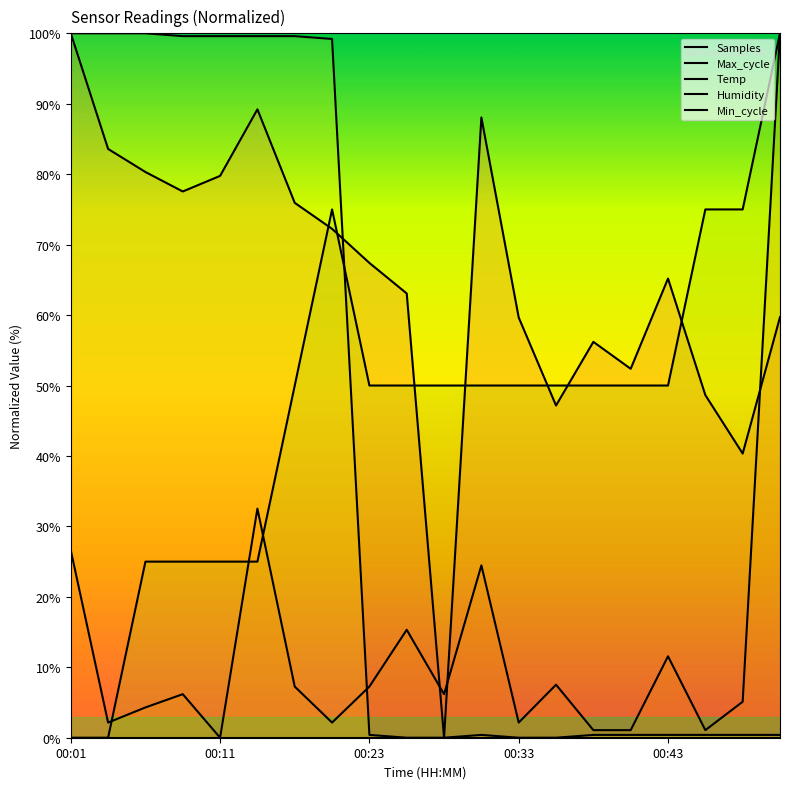

Between 15 and 17, which series saw the biggest shift?

Humidity